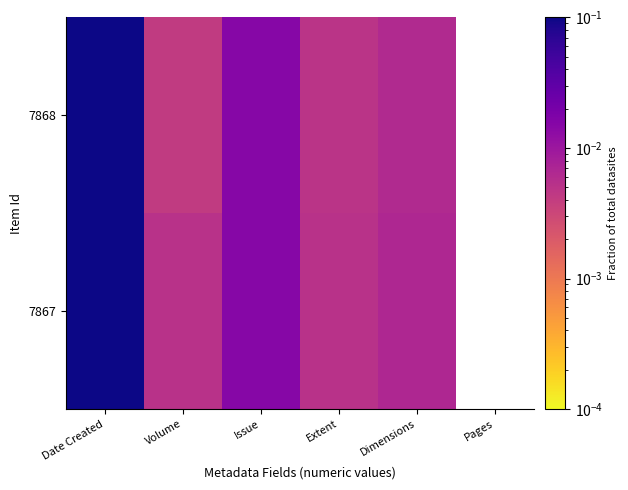

Which series has the widest spread of values?

7868